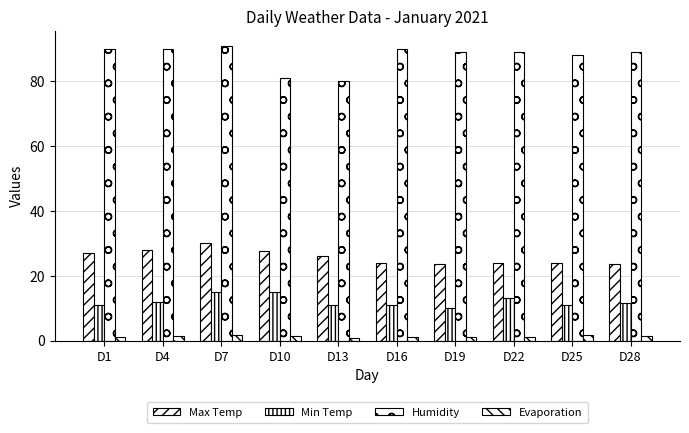

List the series in order of their peak value, highest first.

Humidity, Max Temp, Min Temp, Evaporation